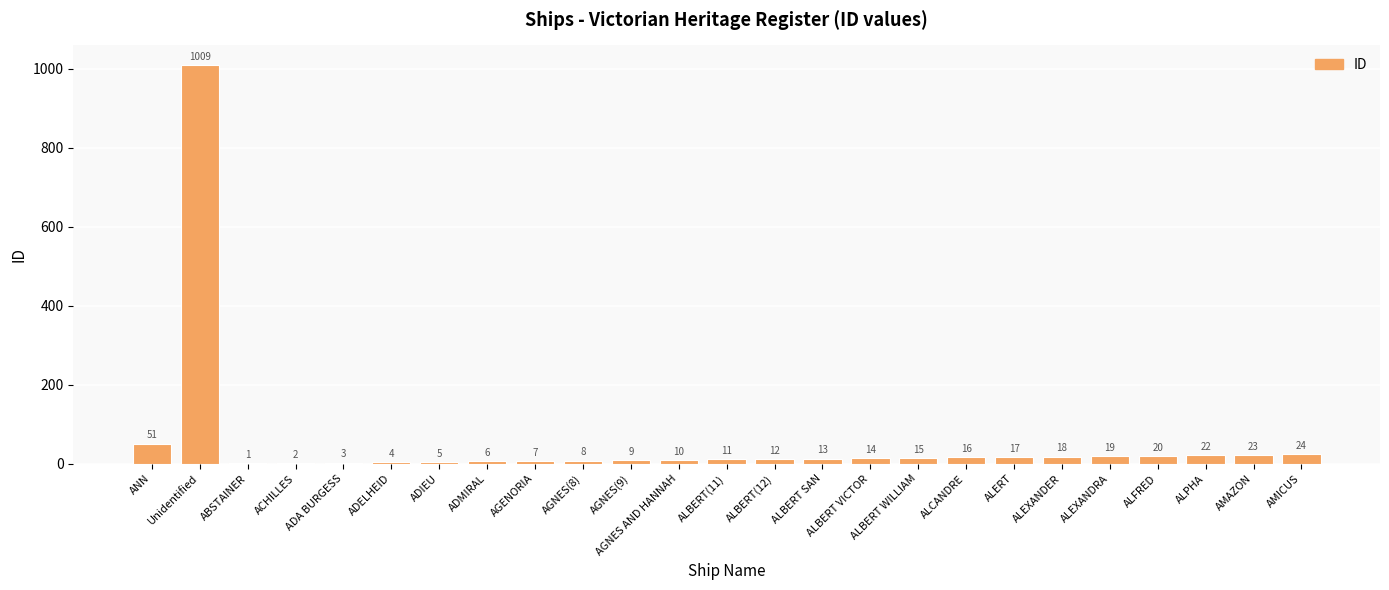

At which label is the value closest to 505?

ANN